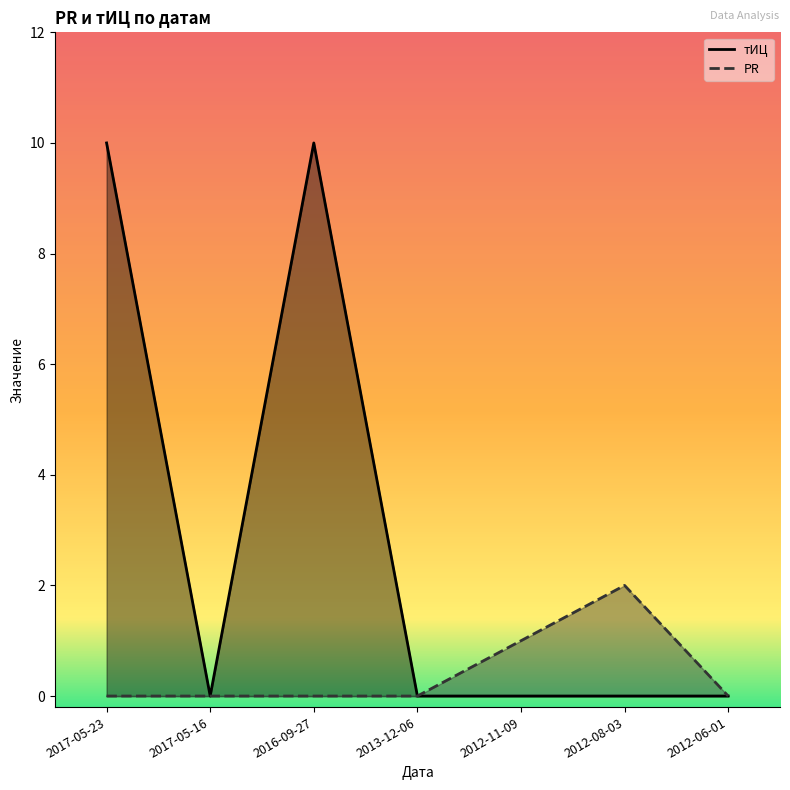

Which series has the widest spread of values?

тИЦ